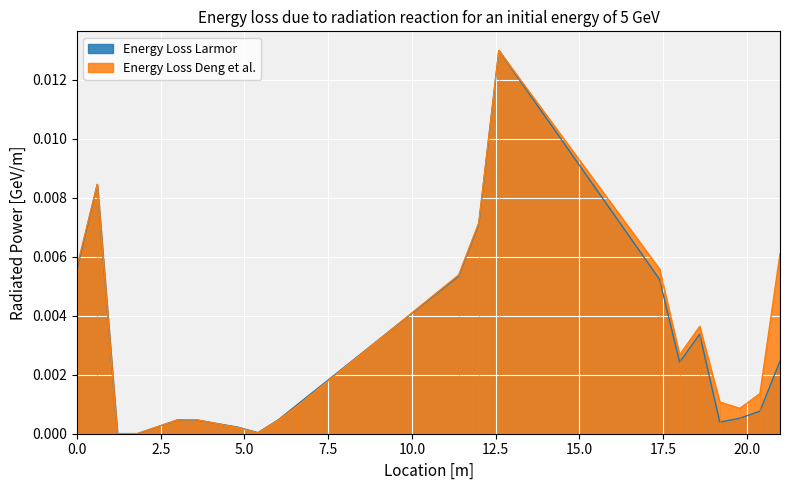

How many data points does each series have?

20